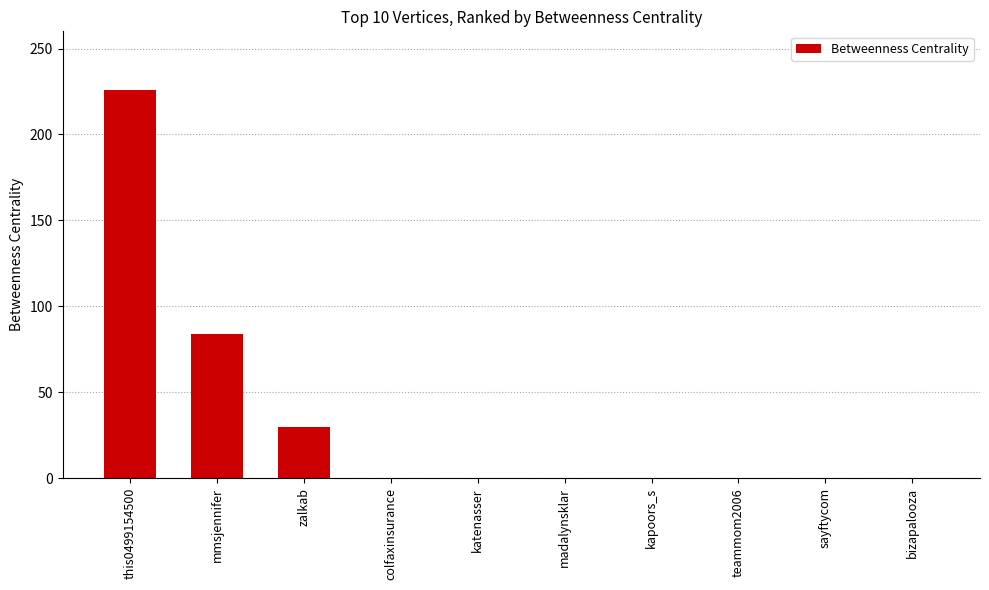

Where is the data nearest to the value 113?

mmsjennifer